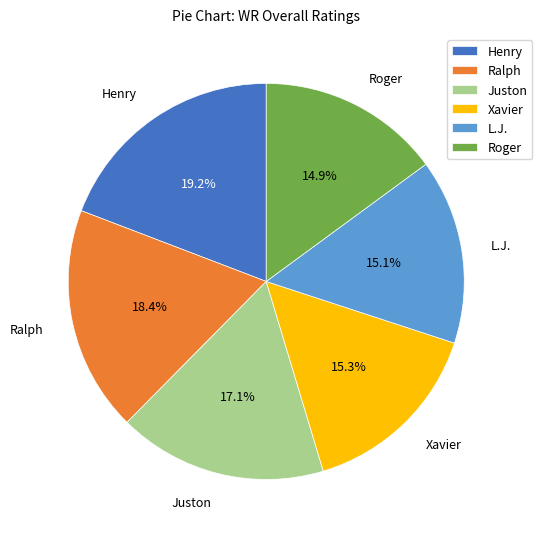

True or false: Juston accounts for 17% of the total.

True